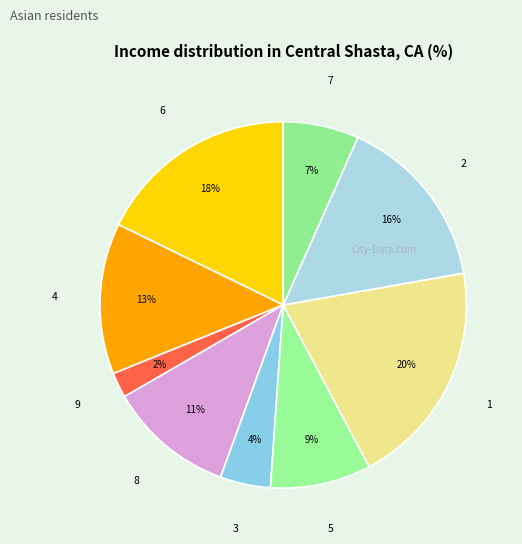

How many slices are in this pie chart?

9